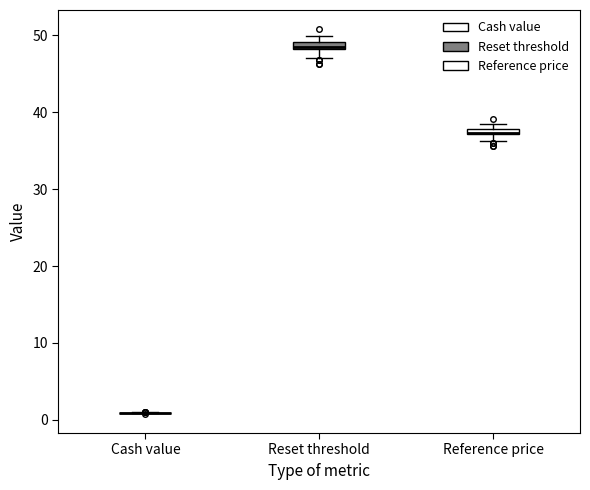

Where is the lower edge of the box for Reference price on the y-axis? The values are not printed on the chart, so give them approximately, as read against the axis.

37